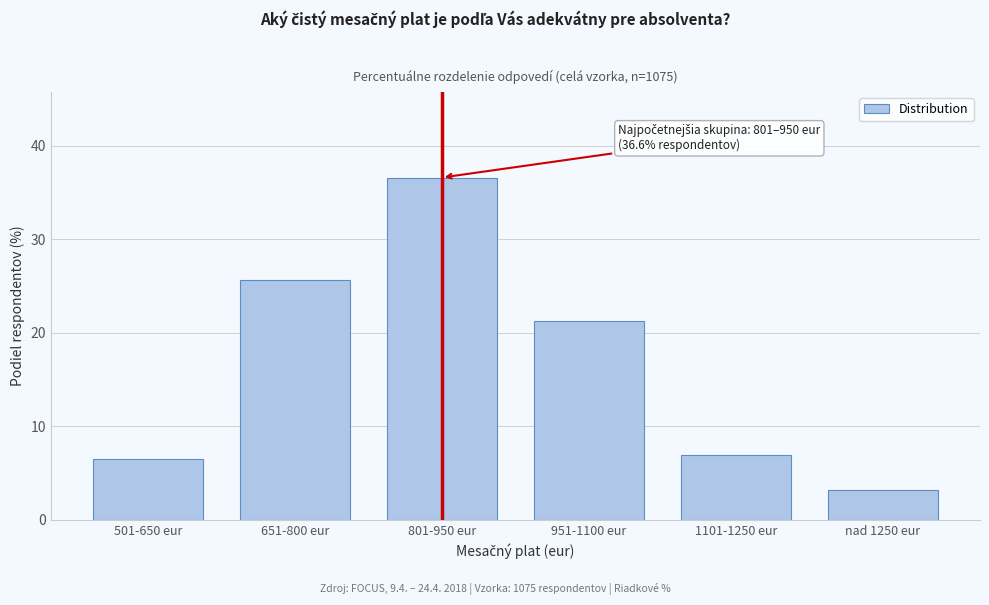

Reading left to right, what are all the values shown in this chart?

501-650 eur=6.5	651-800 eur=25.6	801-950 eur=36.6	951-1100 eur=21.3	1101-1250 eur=6.9	nad 1250 eur=3.2